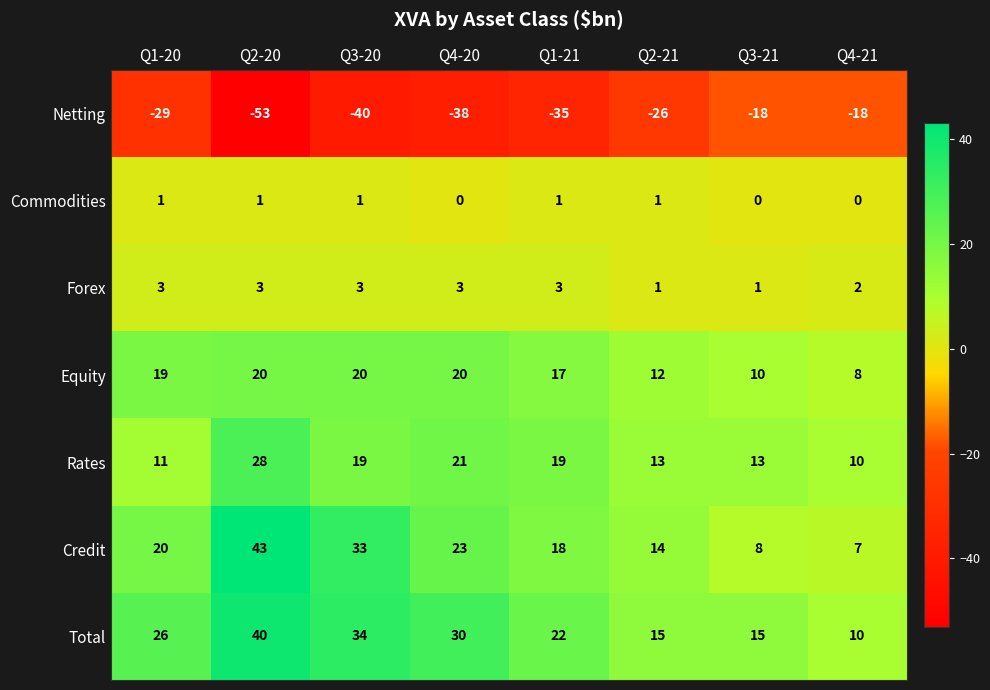

How many values in Commodities are above zero?

5